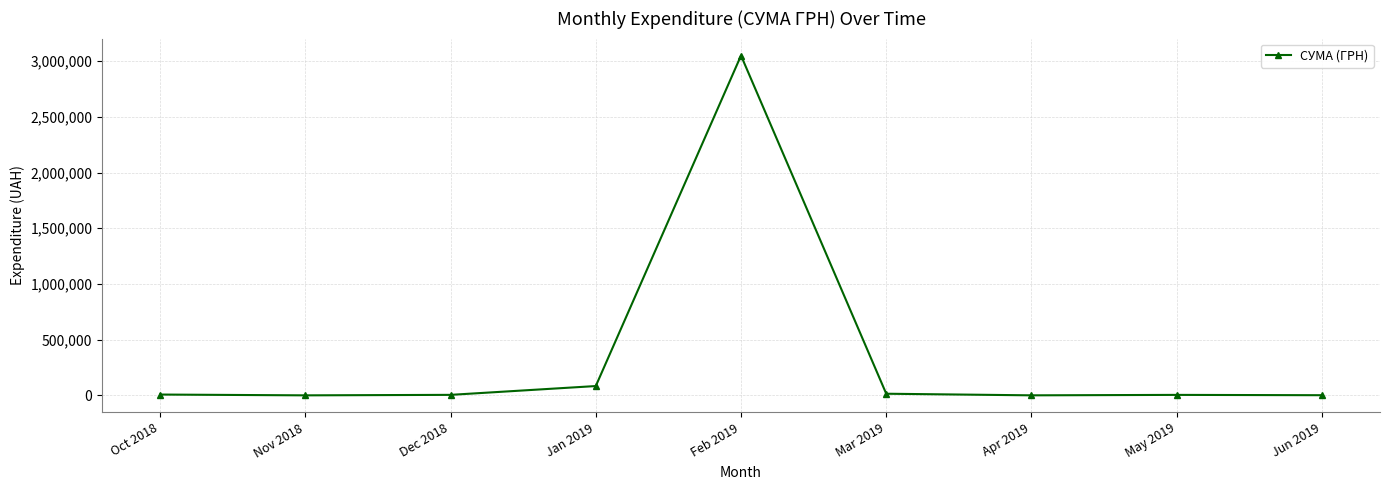

What is the change in value from Nov 2018 to Feb 2019?

+3050072.9